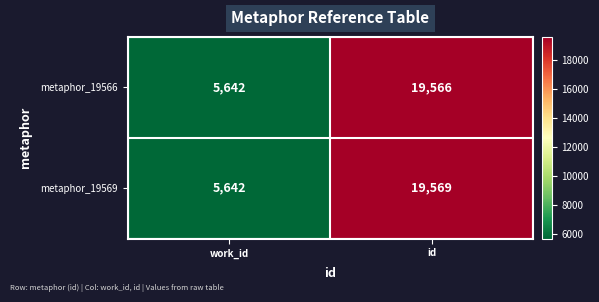

At which category is the sum across all series the highest?

id